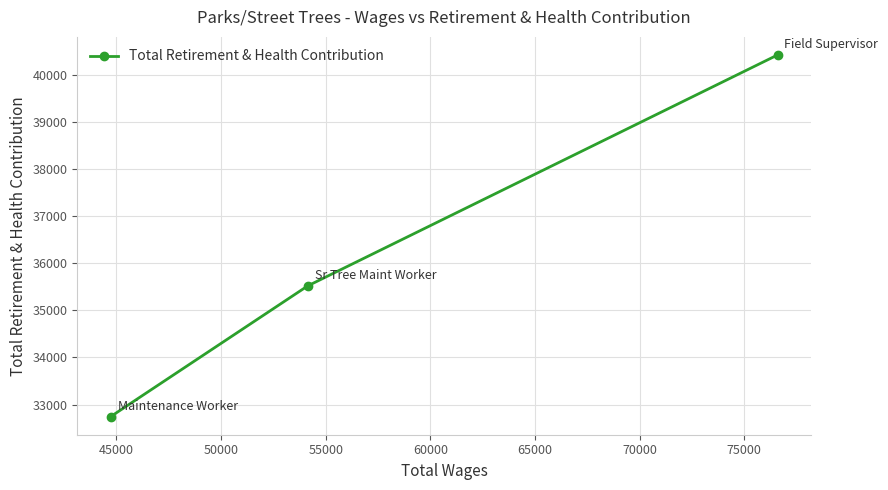

What is the difference between the maximum and minimum values?

7679